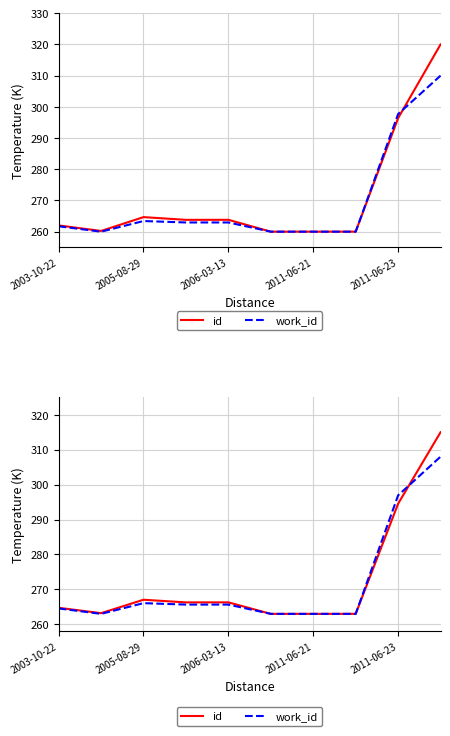

Count the number of categories in the chart.

10